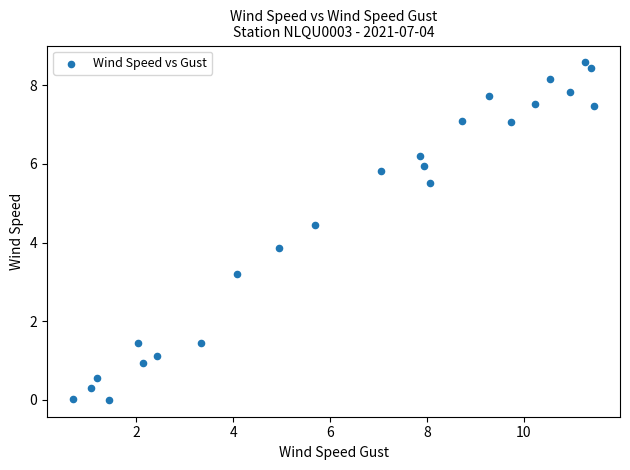

What Y value in the scatter plot is closest to 4?

3.9